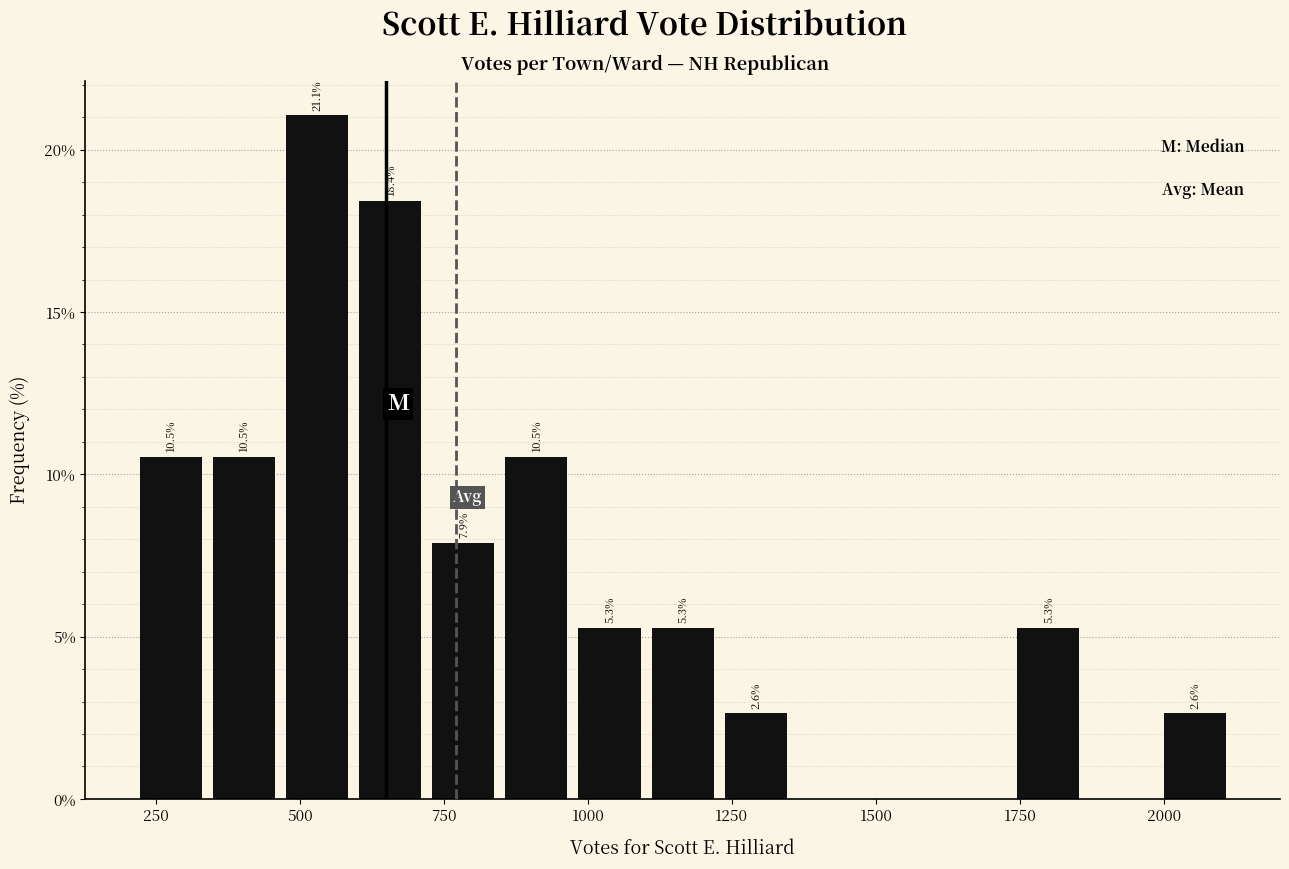

Around what value on the x-axis is the tallest bar? Give the approximate position of its centre, as read against the axis.

550